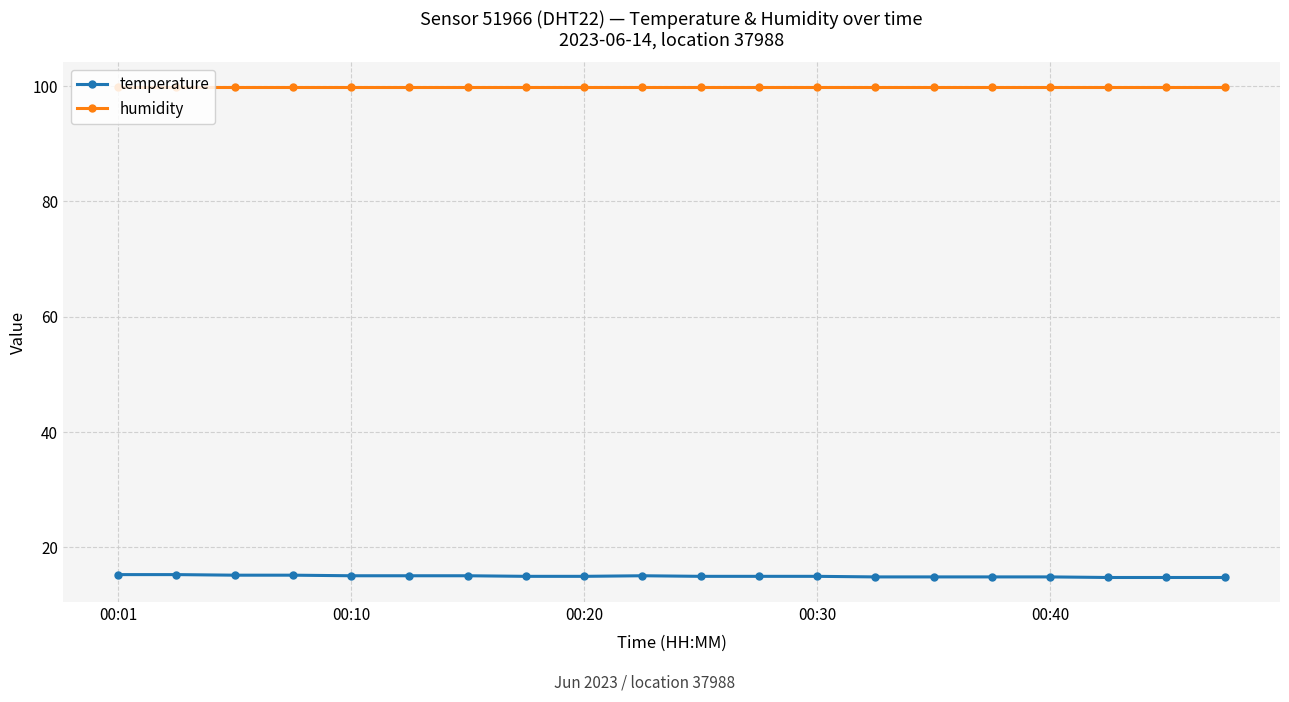

What is the highest value of the temperature series?

15.3